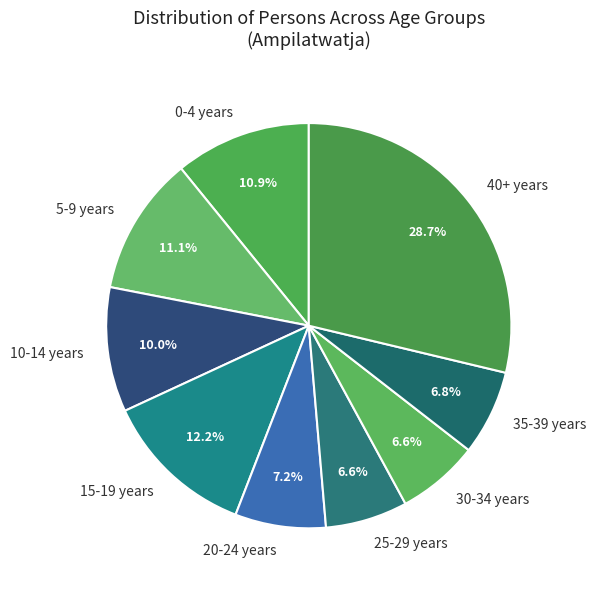

Is 20-24 years the majority of the pie?

No